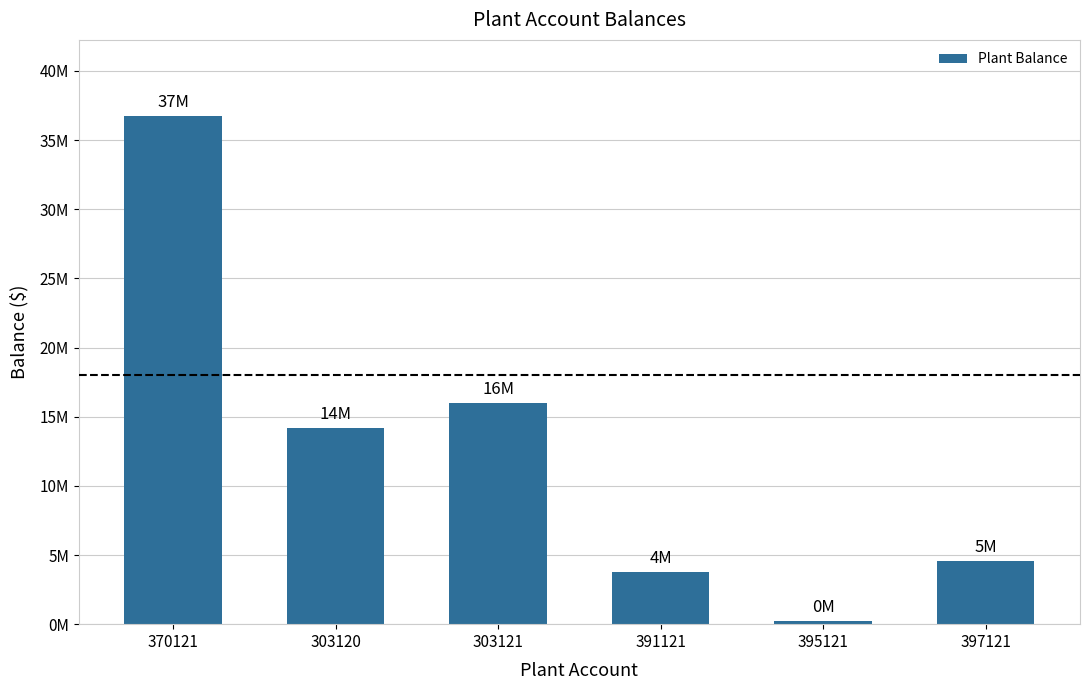

True or false: the data shows 14191918.1 at 303120.

True